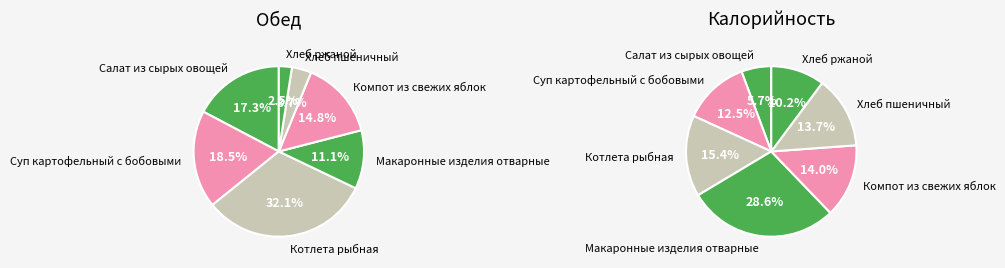

To the nearest percent, what is the combined percentage of Котлета рыбная and Хлеб пшеничный?

36%